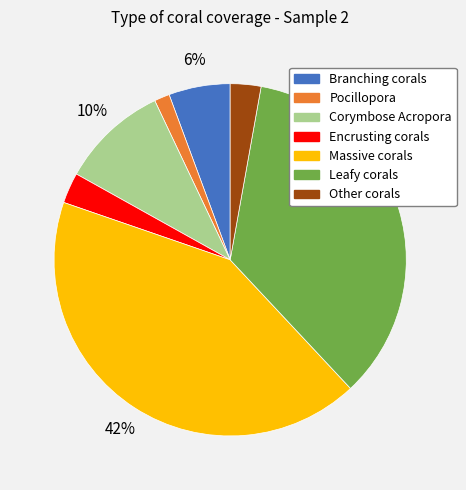

Combined, do Massive corals and Other corals account for over 50%?

No